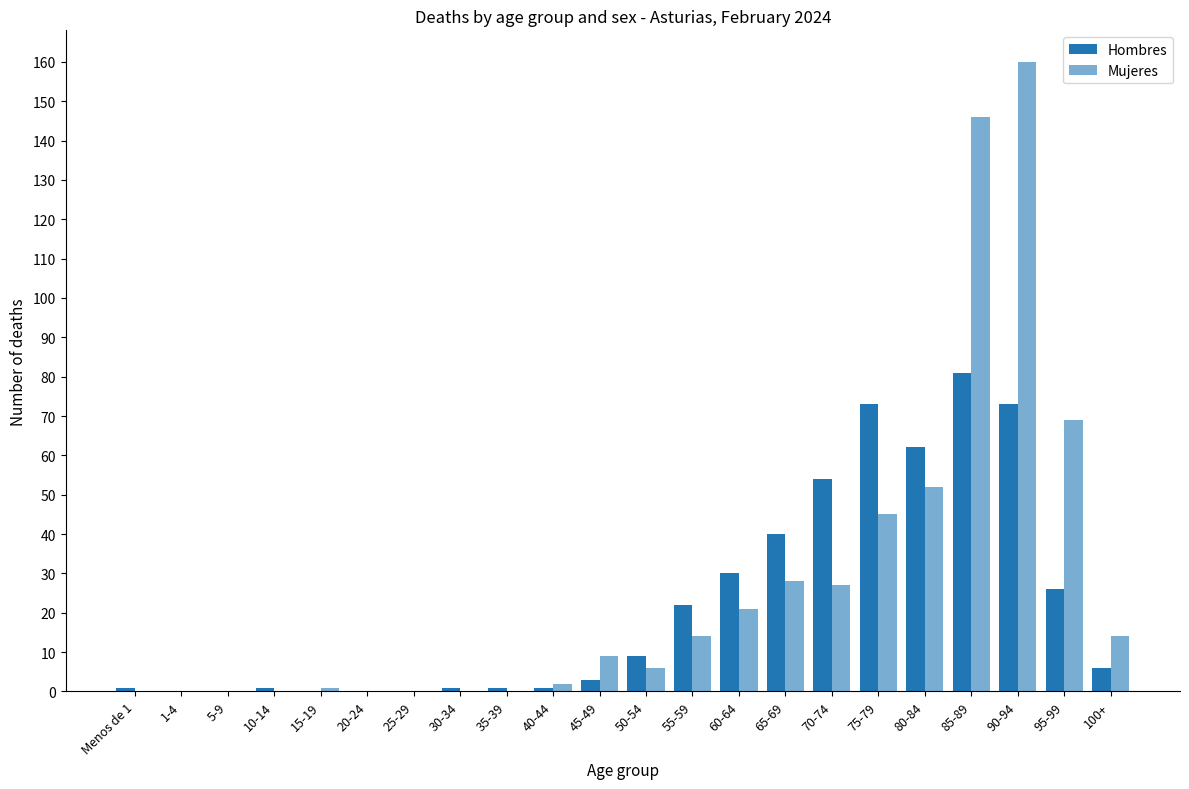

How many data points does each series have?

22